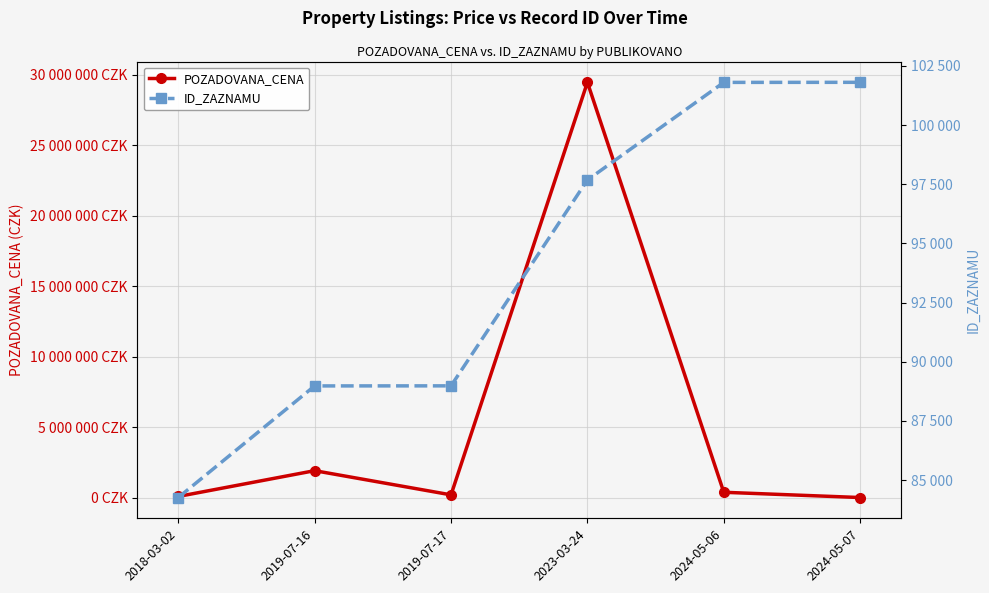

Which category has the lowest value across all series?

2024-05-07